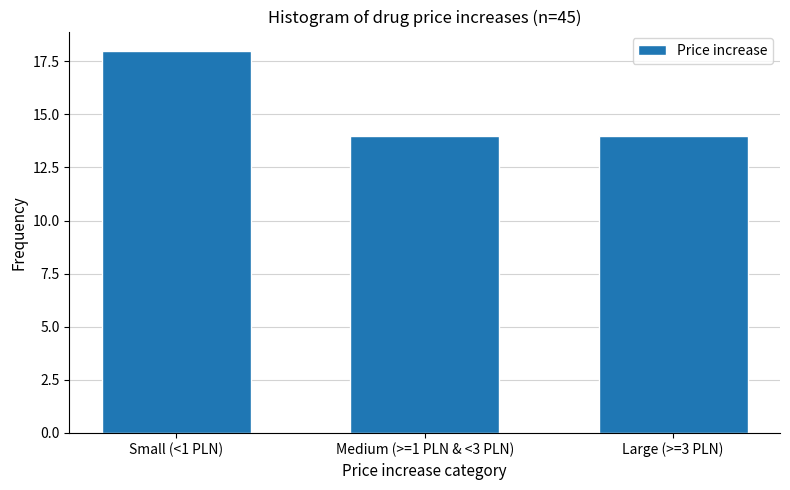

Reading right to left, transcribe all the data shown in this chart.

Large (>=3 PLN)=14	Medium (>=1 PLN & <3 PLN)=14	Small (<1 PLN)=18